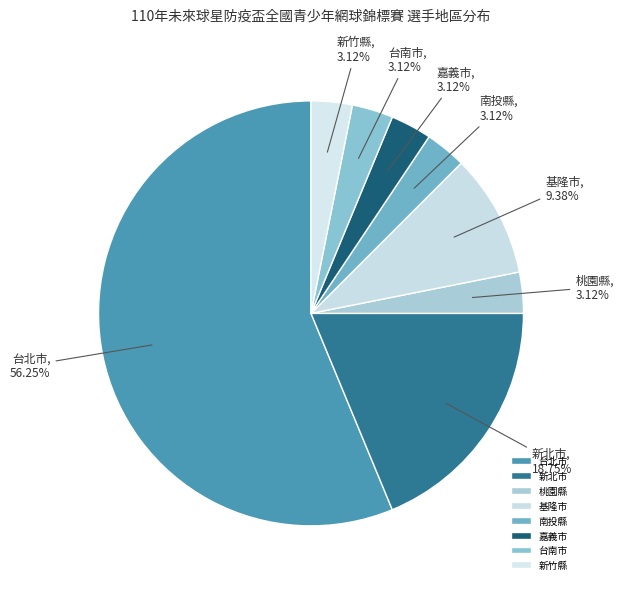

Does 桃園縣 represent more than half of the total?

No